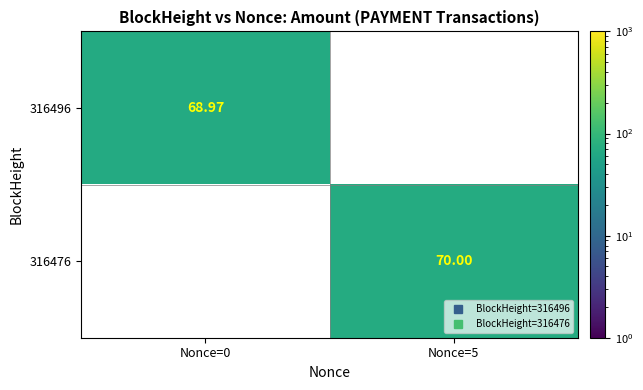

List the labels in order of 316496 value, smallest first.

Nonce=0, Nonce=5